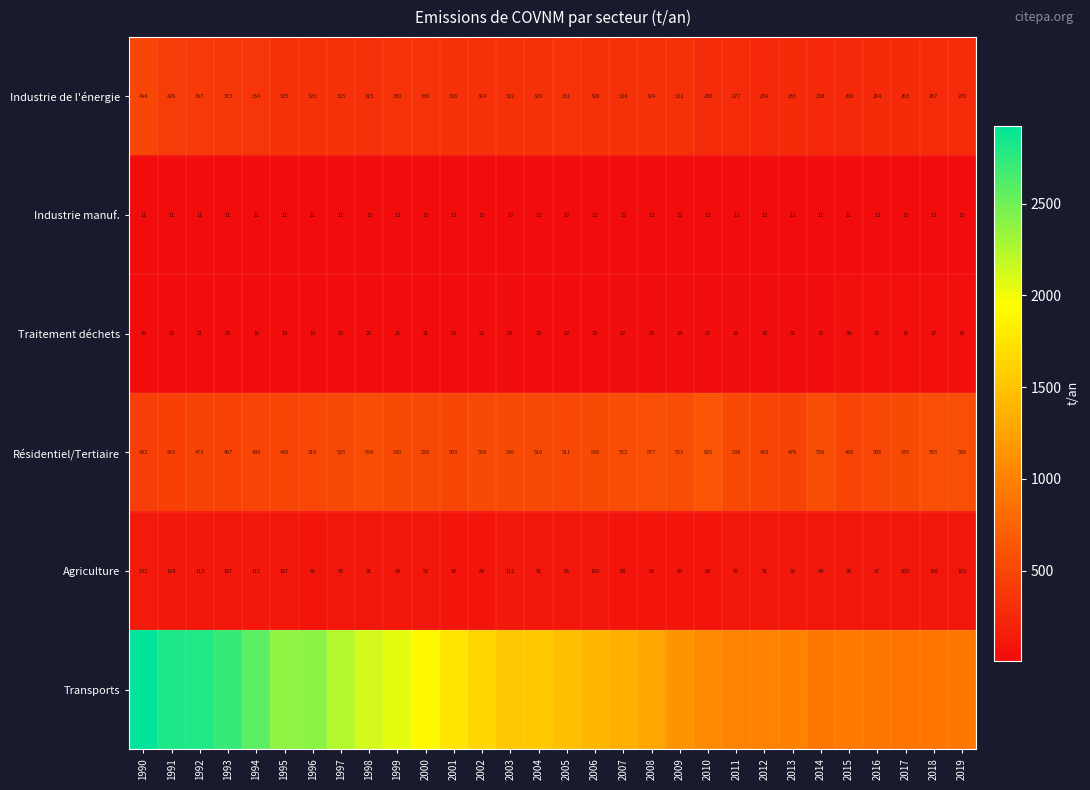

Is the value of Agriculture at 1998 greater than the value of Industrie de l'énergie at 2011?

No